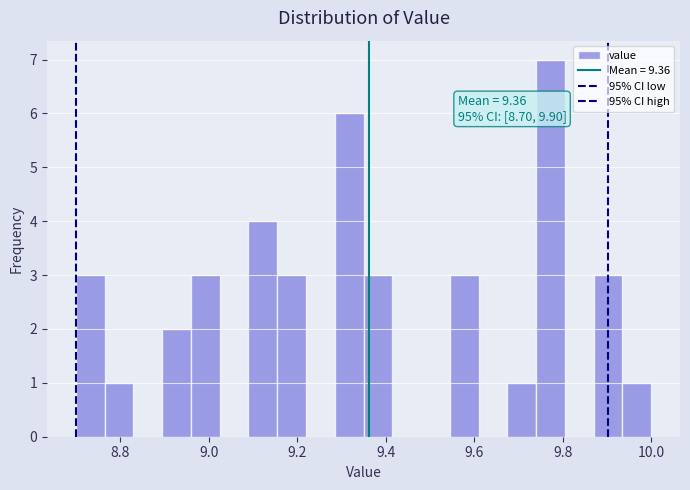

Around what value on the x-axis is the tallest bar? Give the approximate position of its centre, as read against the axis.

9.78